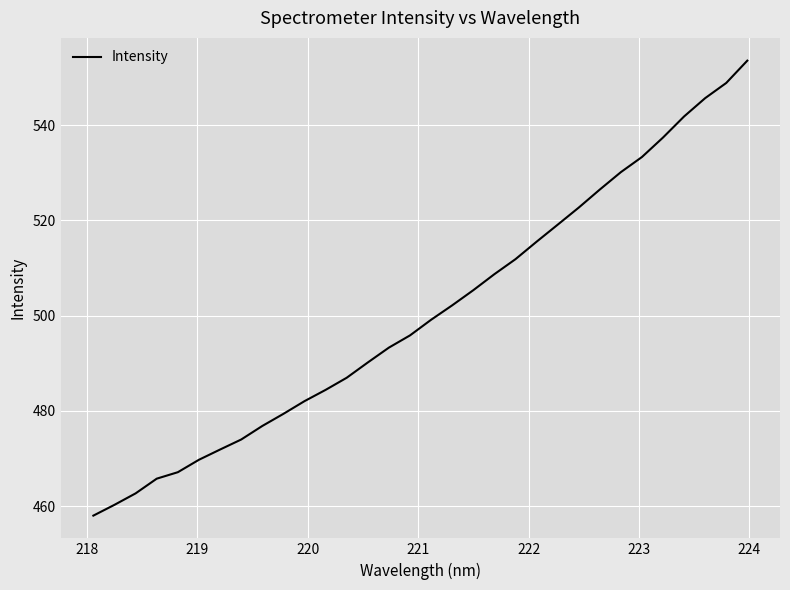

What is the difference between the maximum and minimum values?

95.6